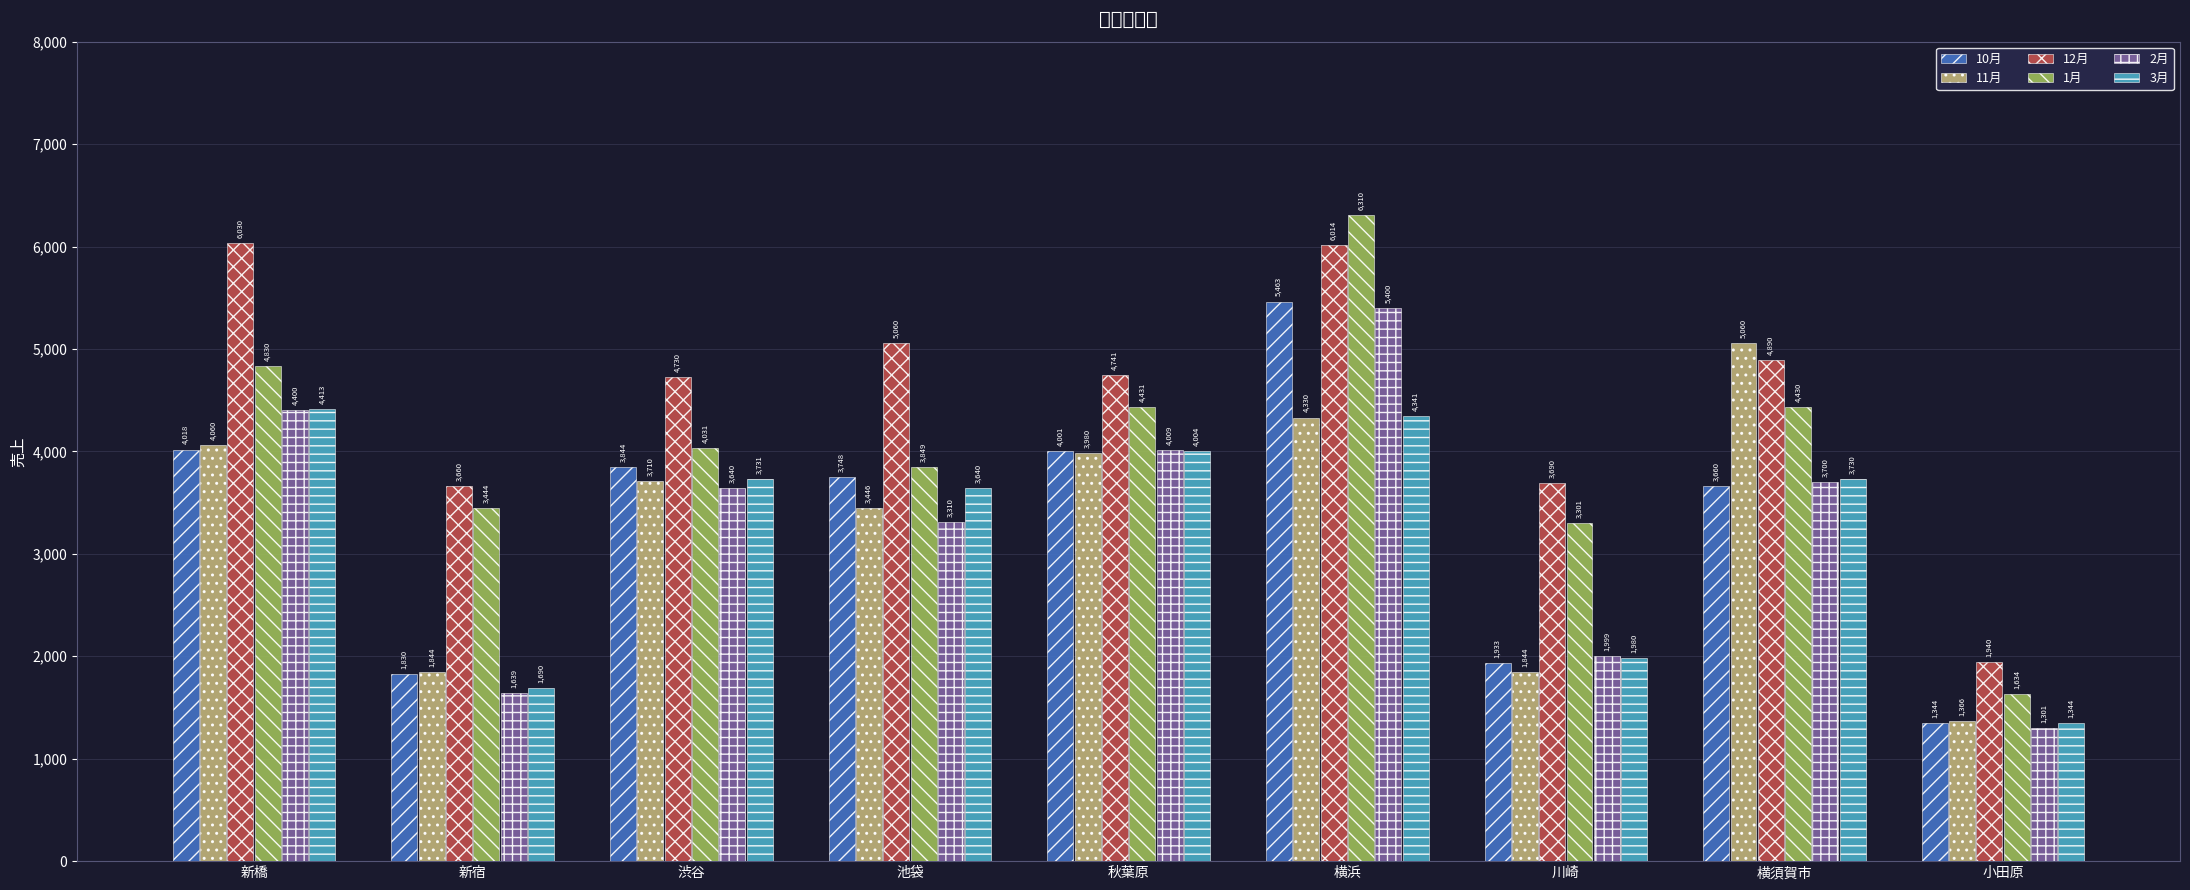

Which category has the lowest value in the 2月 series?

小田原